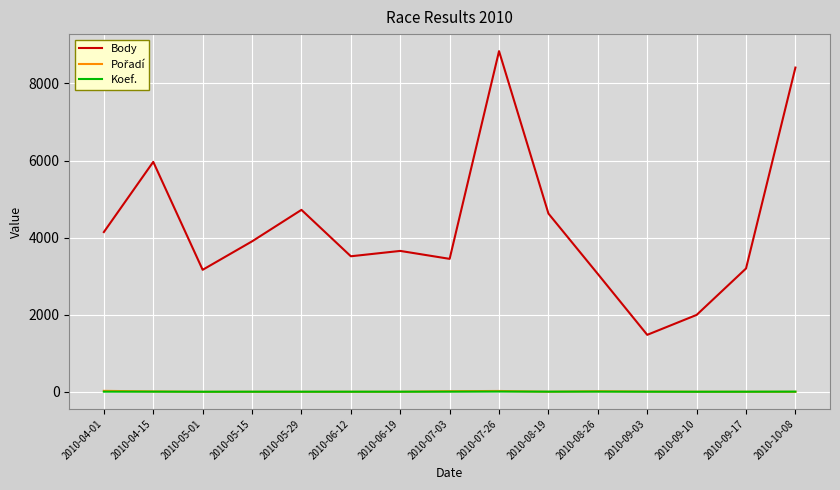

True or false: Body has a value of 3656 at 2010-06-19.

True